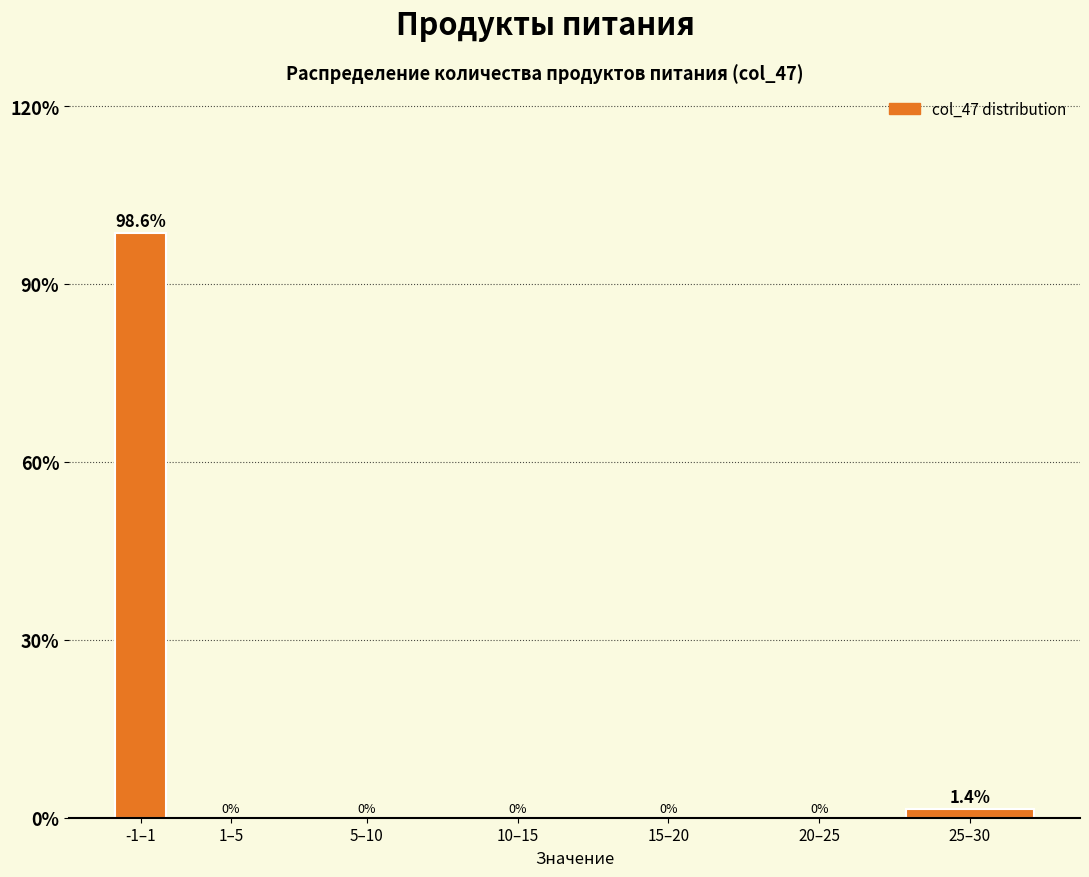

Reading left to right, transcribe all the data shown in this chart.

-1–1=98.6	1–5=0.0	5–10=0.0	10–15=0.0	15–20=0.0	20–25=0.0	25–30=1.4